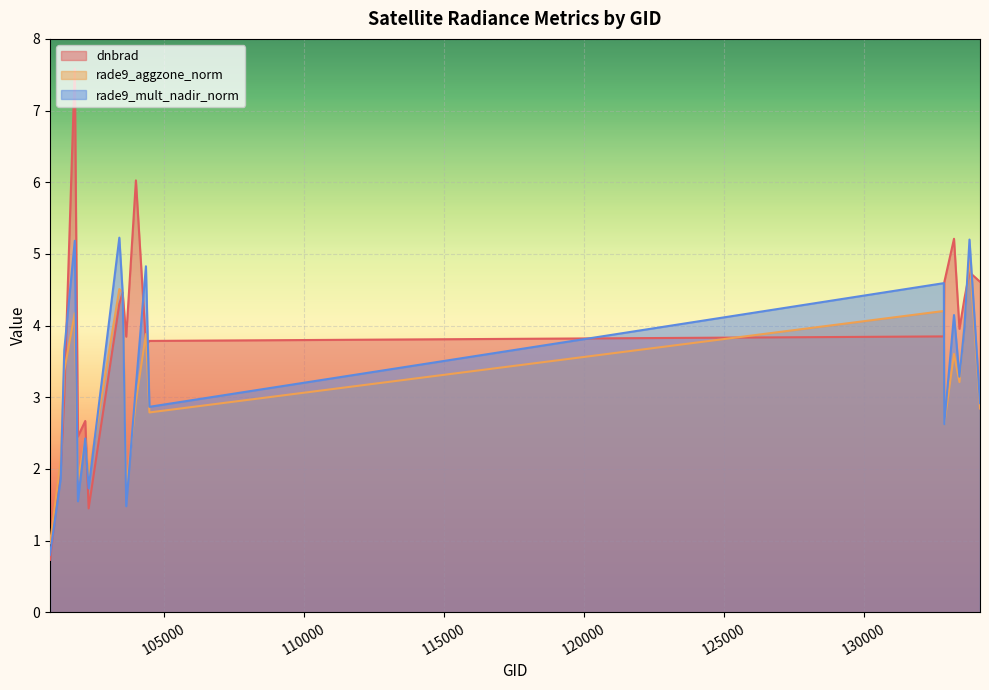

What is the lowest value of the dnbrad series?

0.7